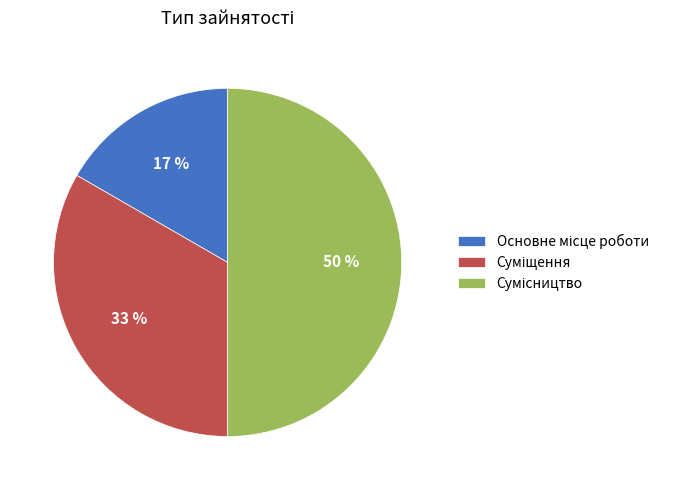

To the nearest percent, what is the average slice percentage?

33%